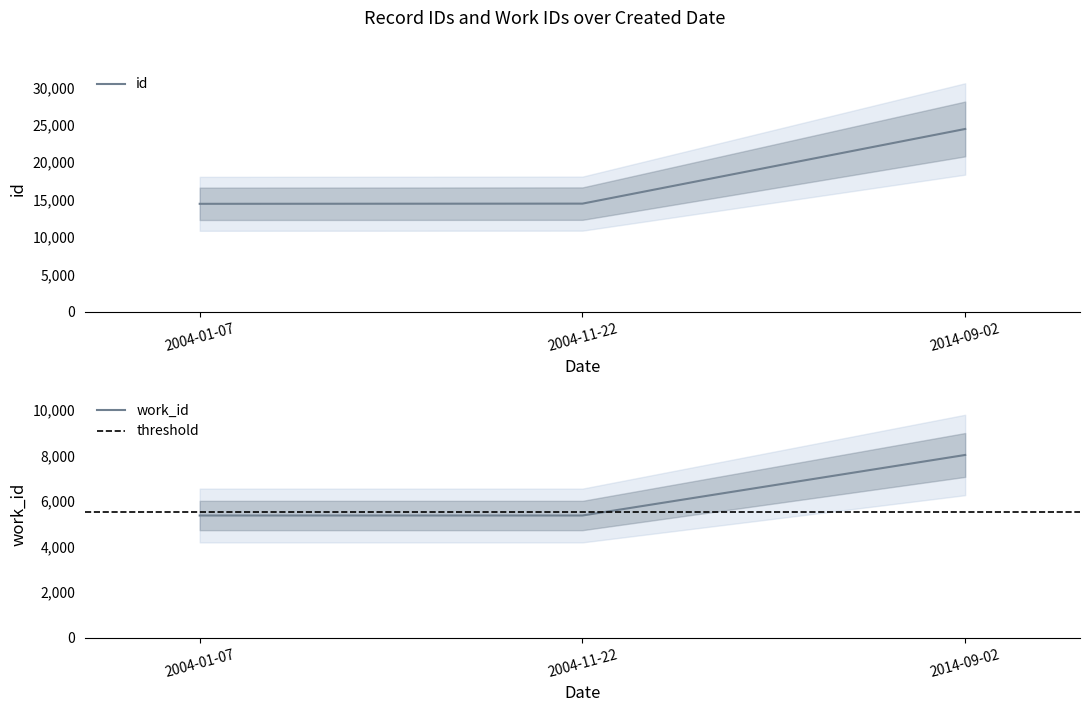

What is the average value of the id series?

17769